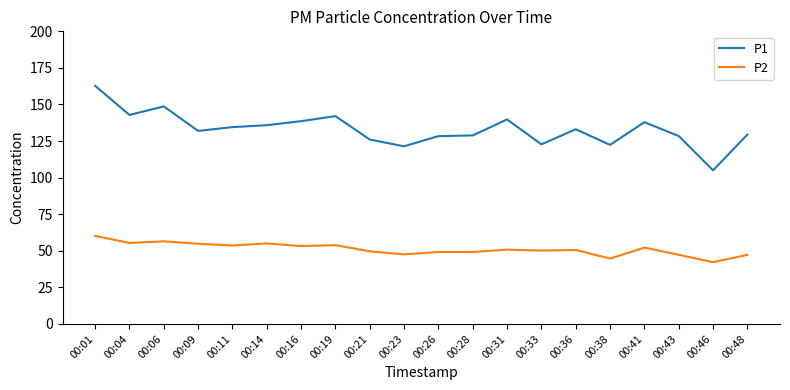

Rank the series by their average value, from highest to lowest.

P1, P2